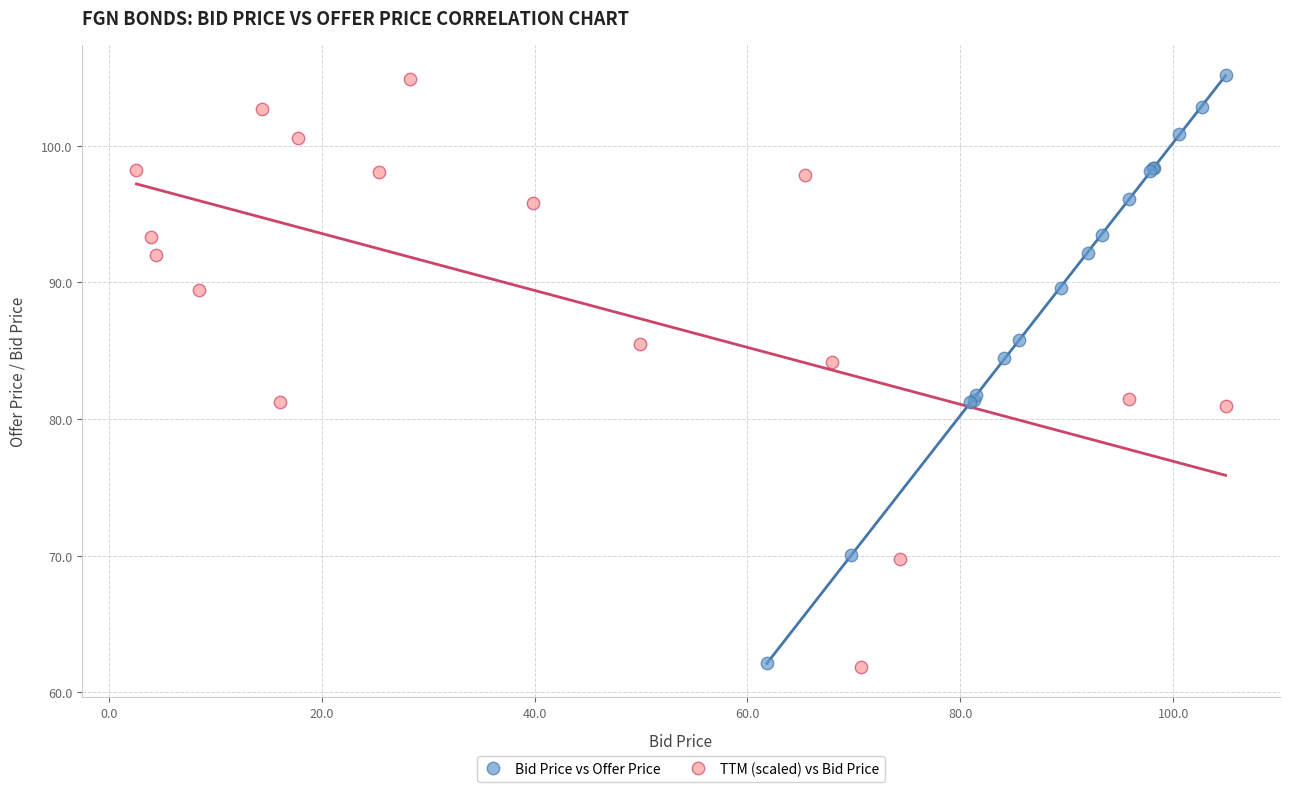

What are all the series names shown in the legend?

Bid Price vs Offer Price, TTM (scaled) vs Bid Price